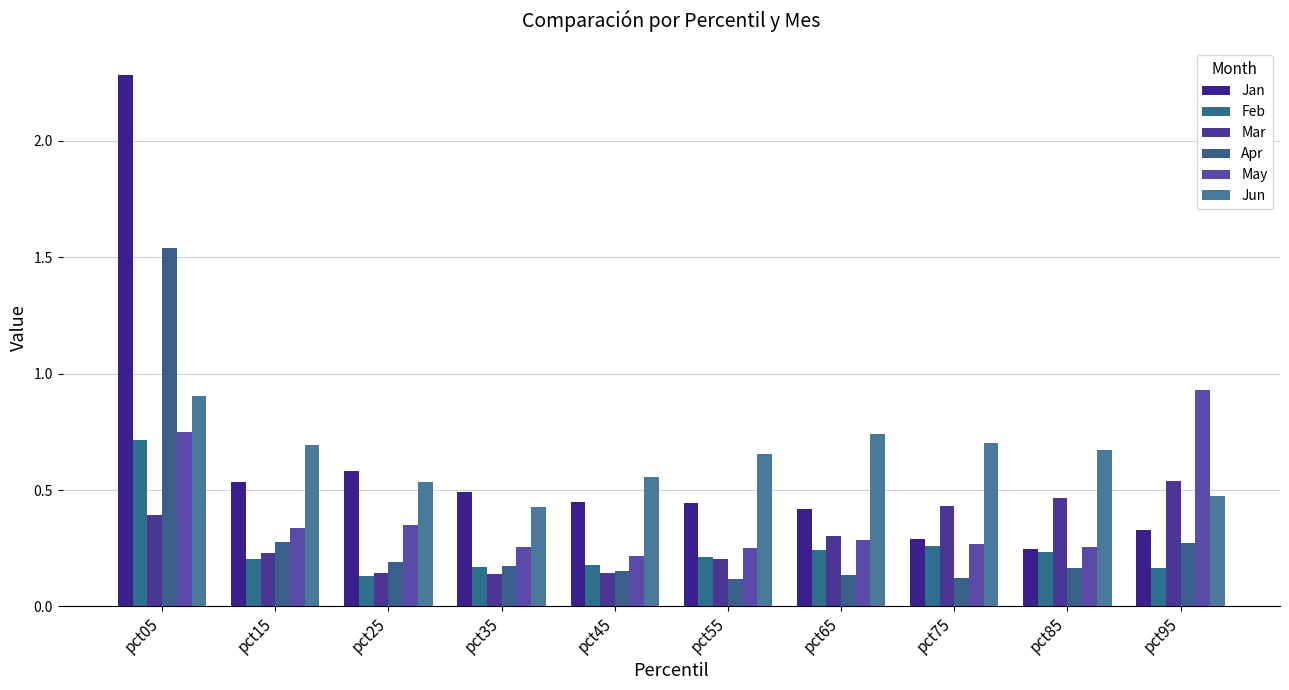

What is the total value across all series at pct75?

2.1